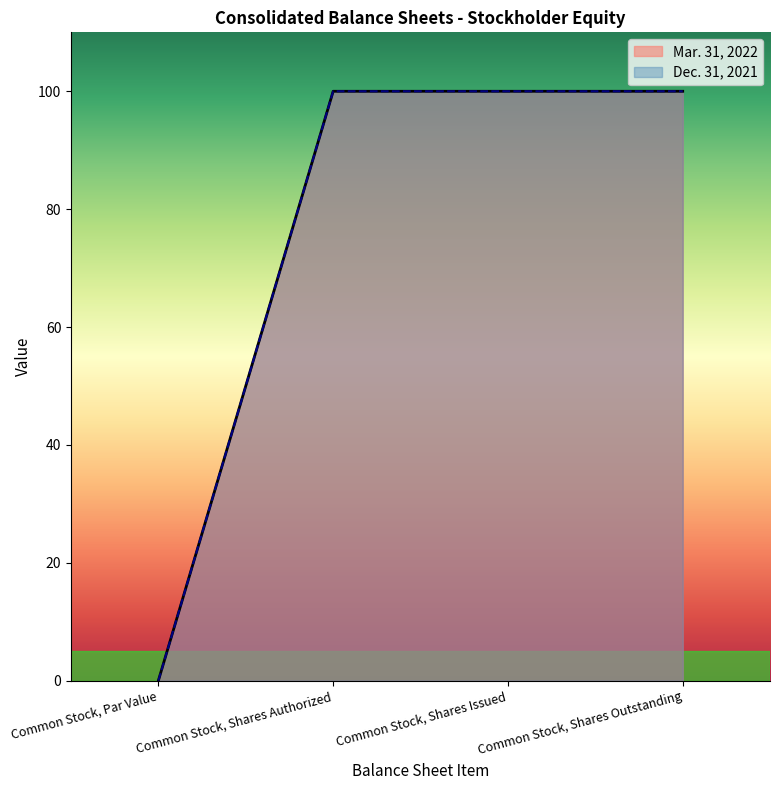

Does the chart display data point markers on the line(s)?

No